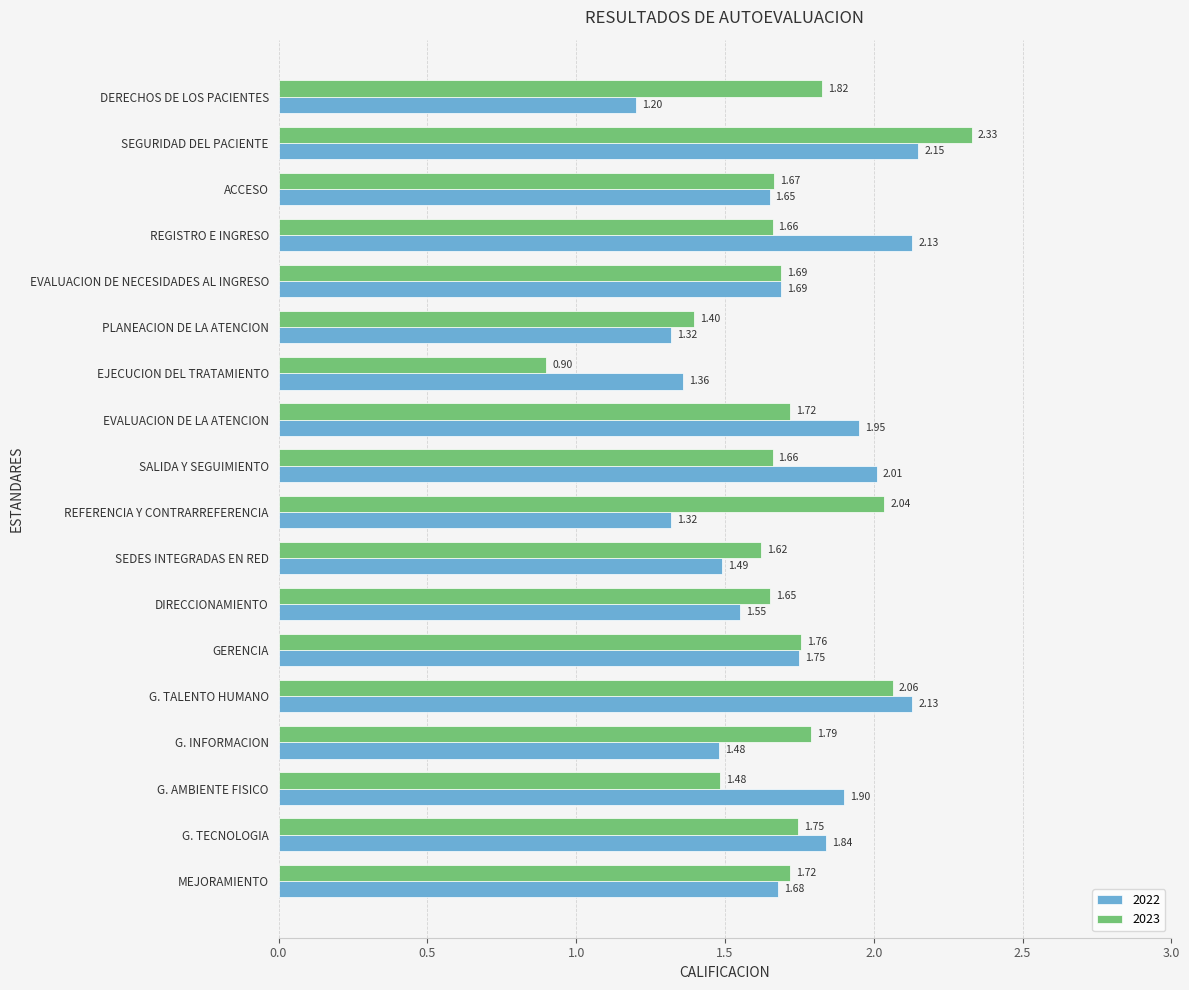

Where is 2022 nearest to the value 1?

DERECHOS DE LOS PACIENTES